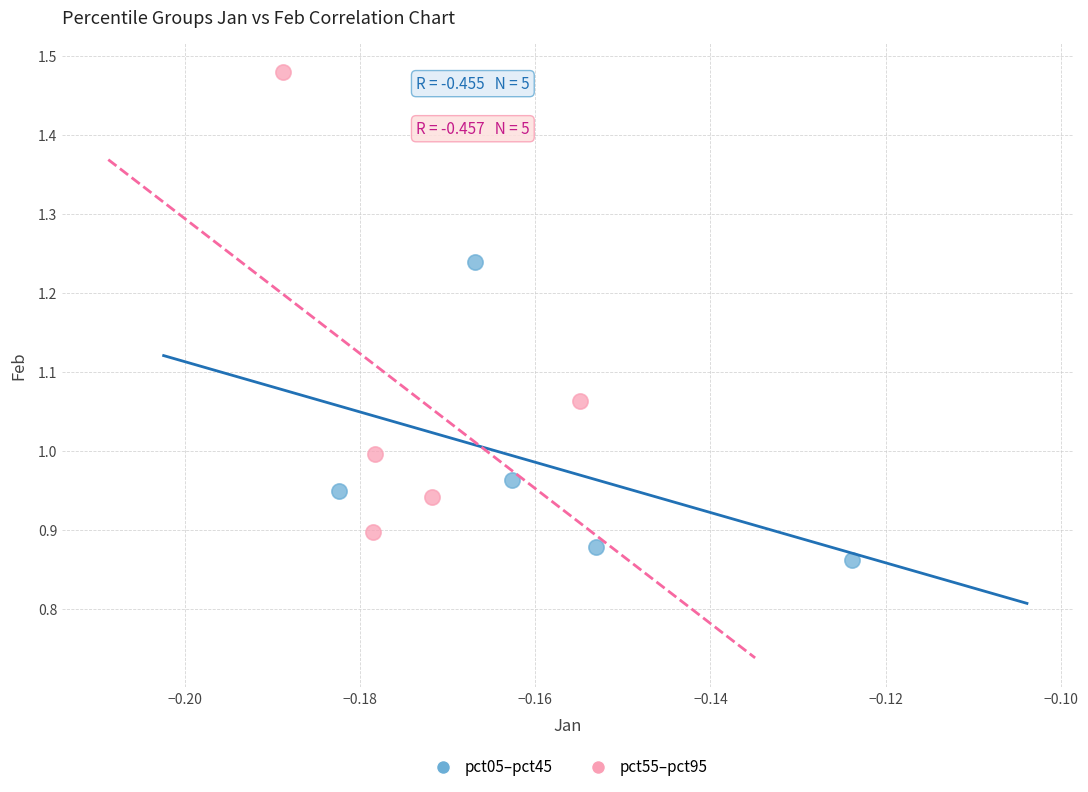

Which series contains the highest Y value?

pct55–pct95